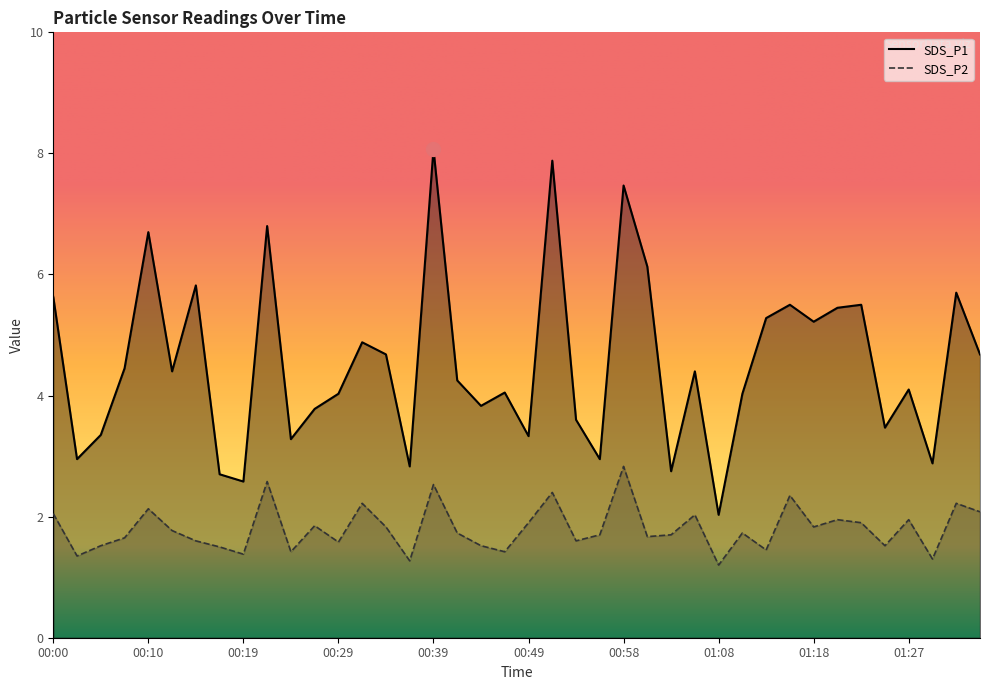

What is the difference between the SDS_P1 values at 01:27 and 01:32?

1.6